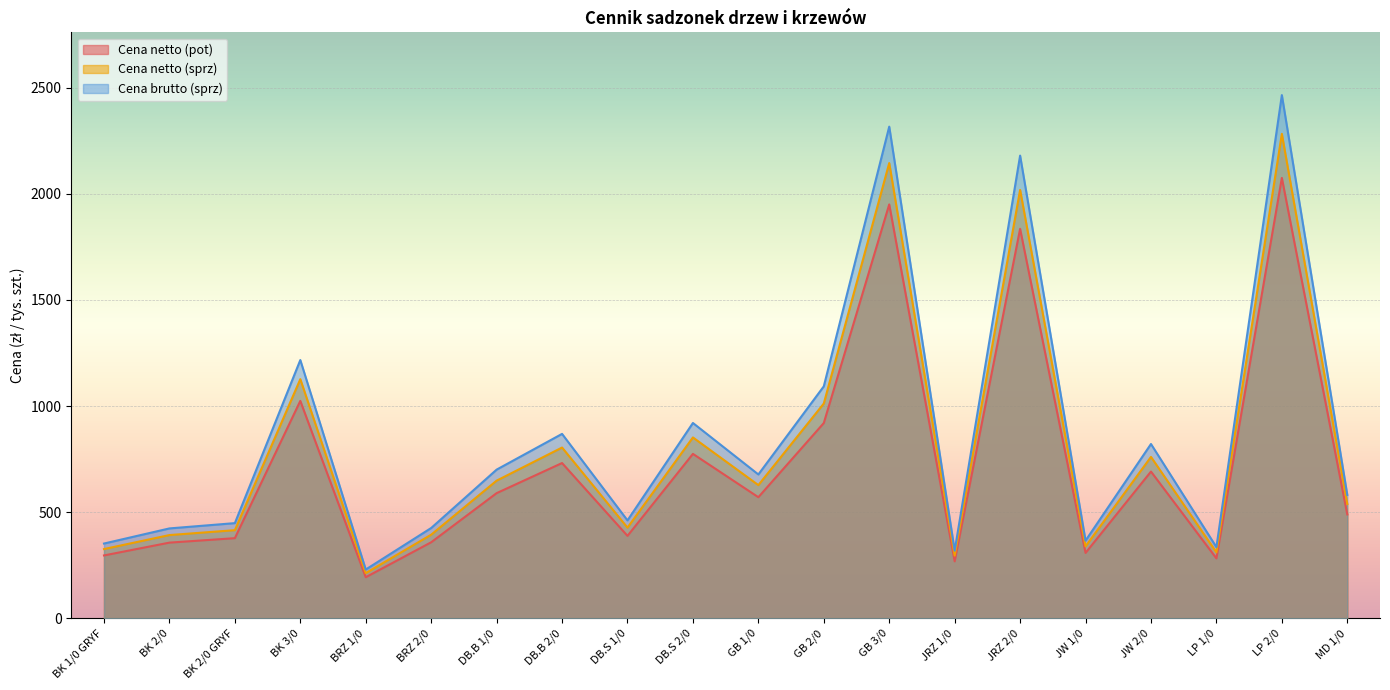

How many lines are shown in the chart?

3